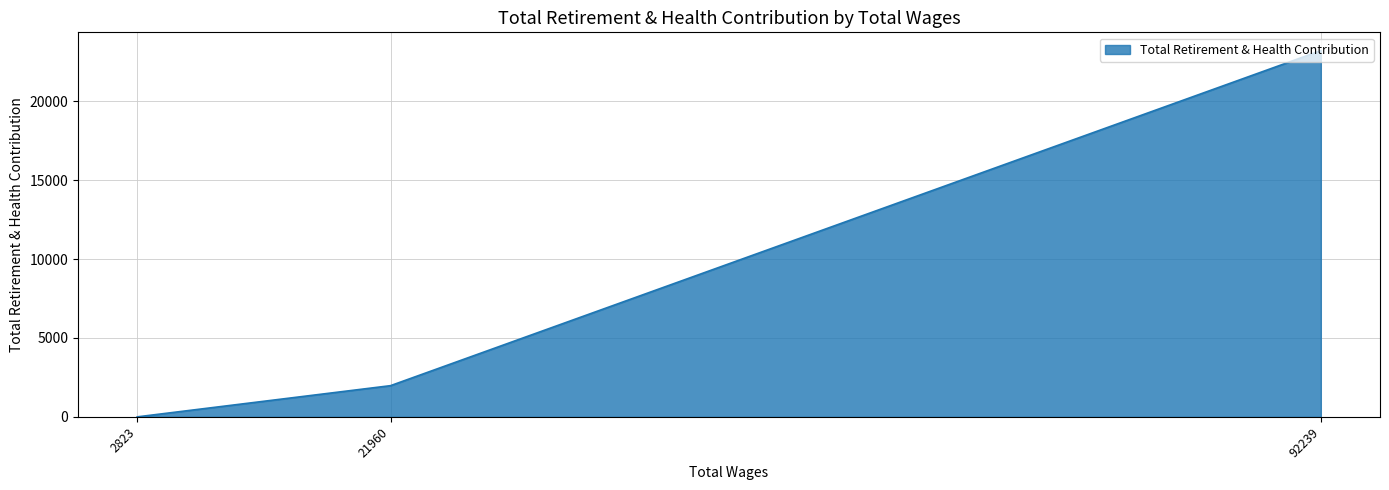

Rank the categories by value from highest to lowest.

92239, 21960, 2823